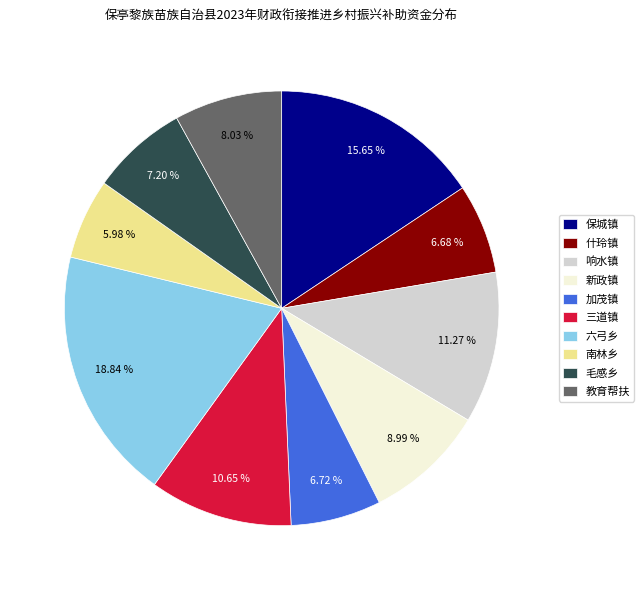

To the nearest percent, what percentage of the pie is 新政镇?

9%